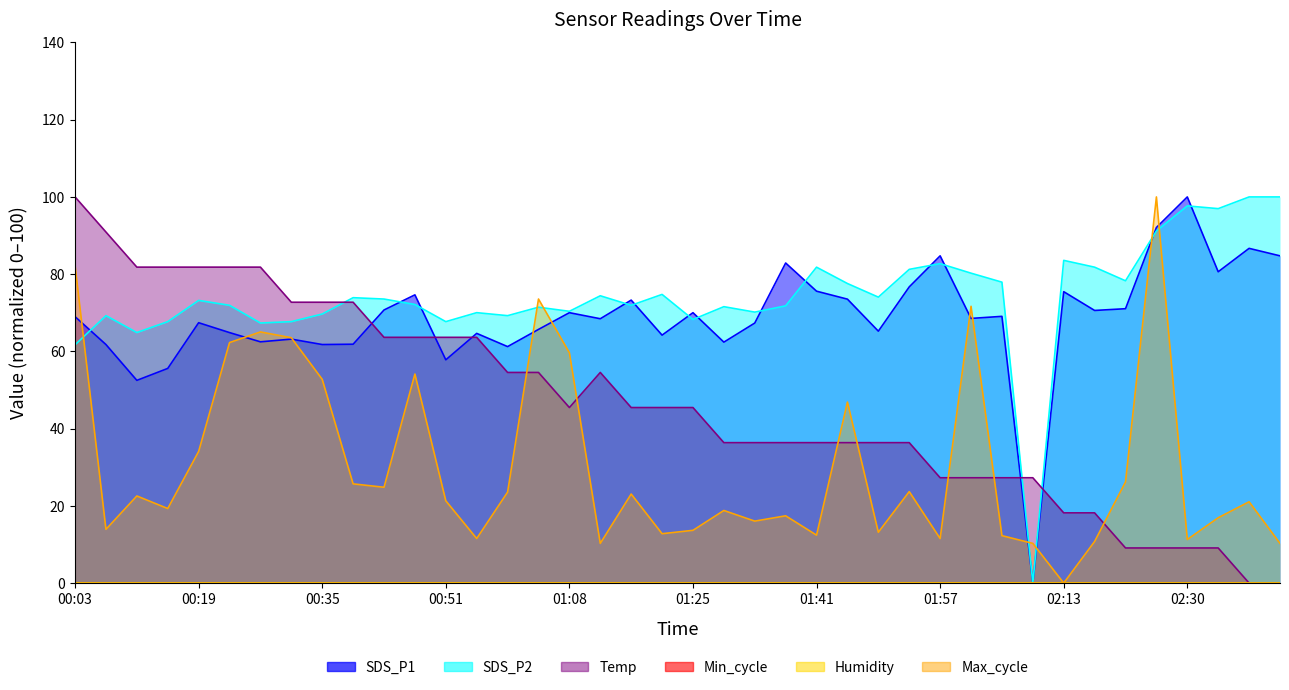

How many values in the Max_cycle series are below 21?

19